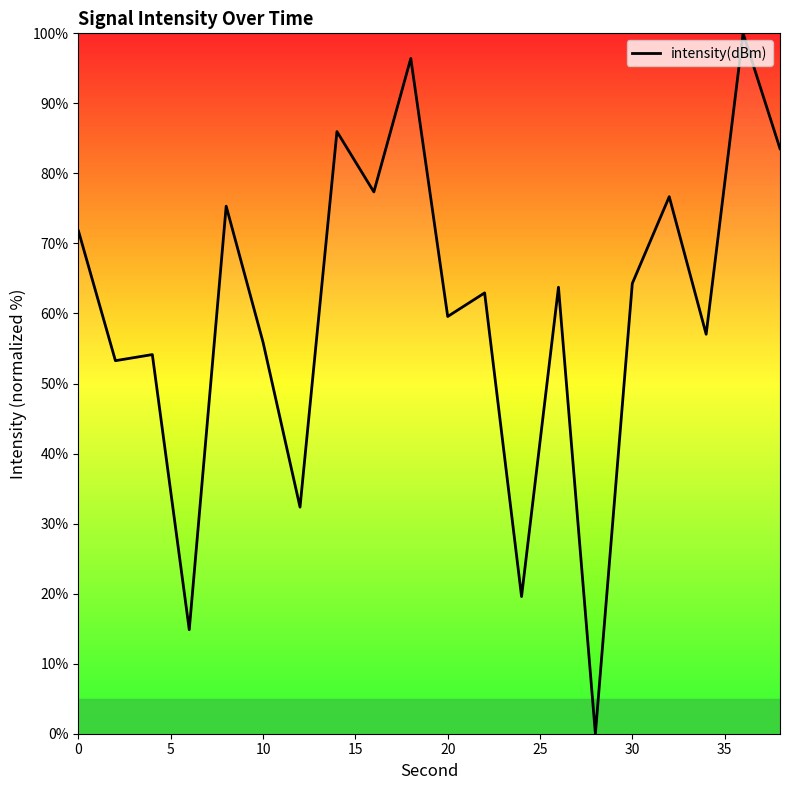

What is the difference between the maximum and minimum values?

100.0